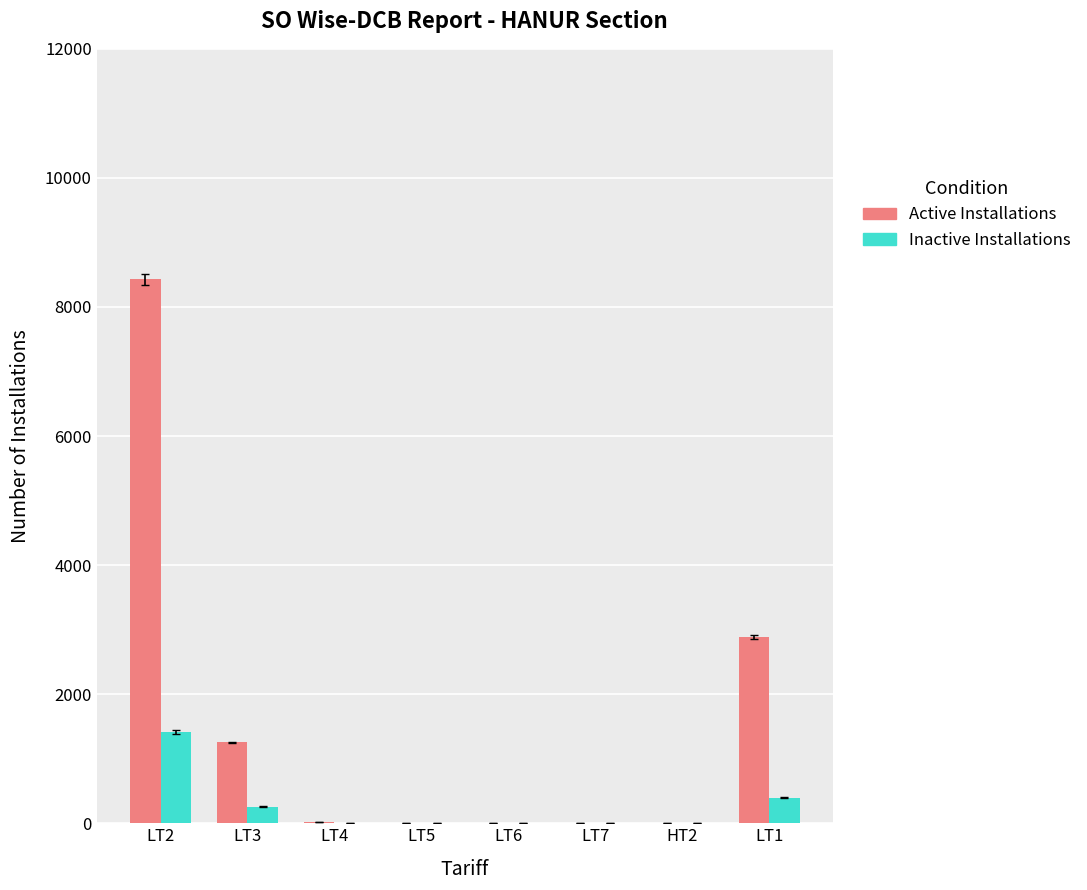

At which label does Inactive Installations reach its peak?

LT2